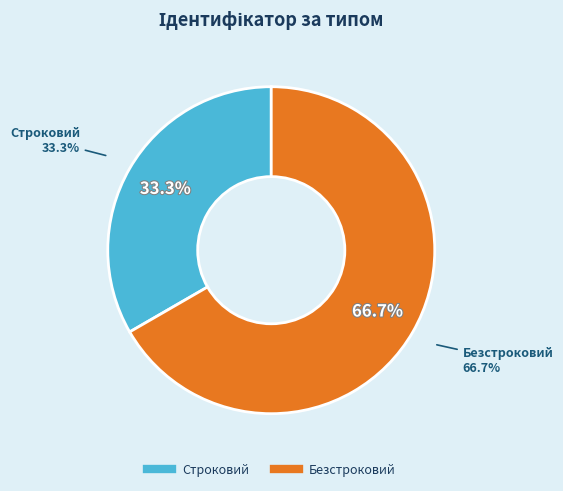

Which category has the biggest portion of the pie?

Безстроковий